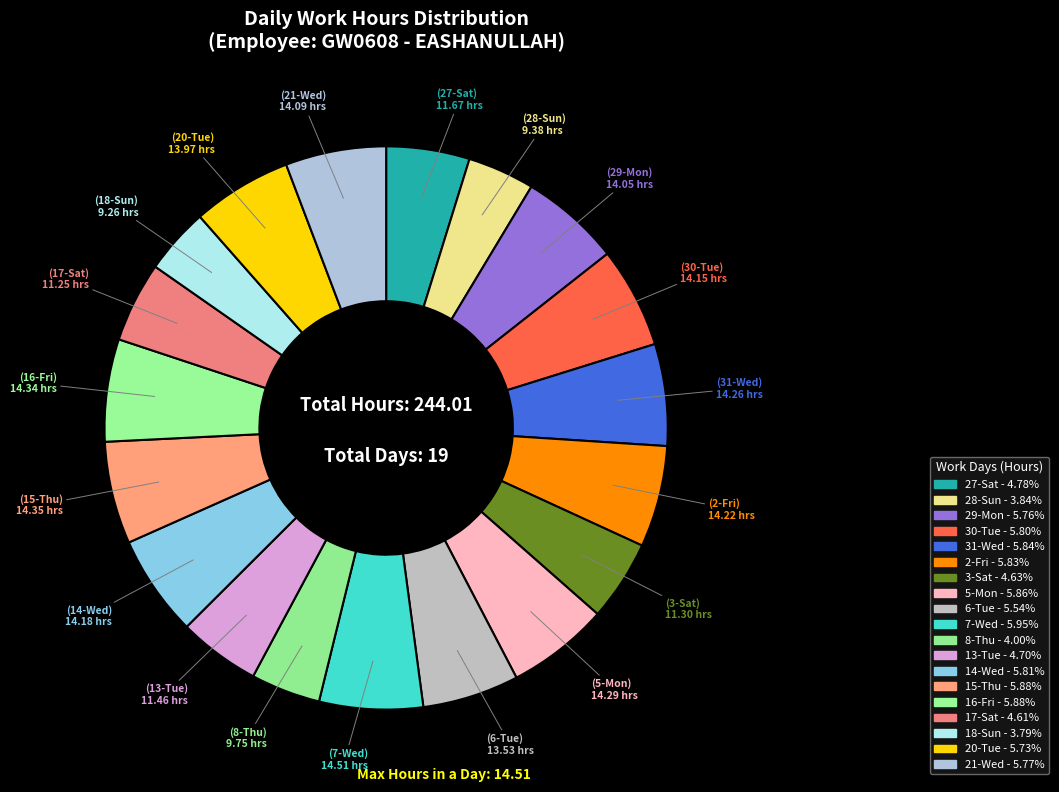

Count the number of slices in the pie.

19